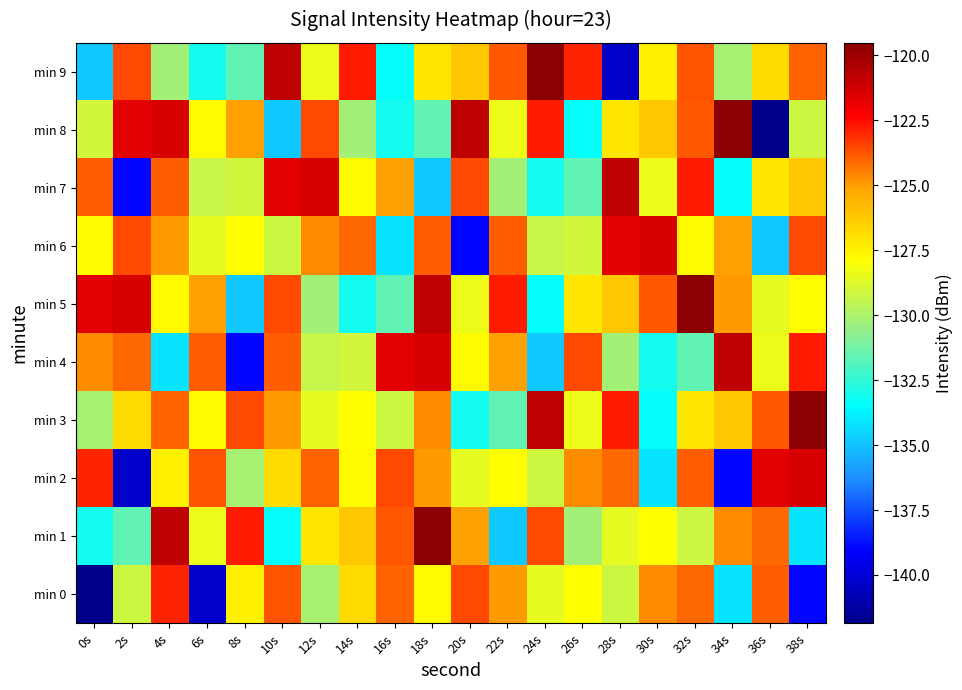

How many data points does each series have?

20